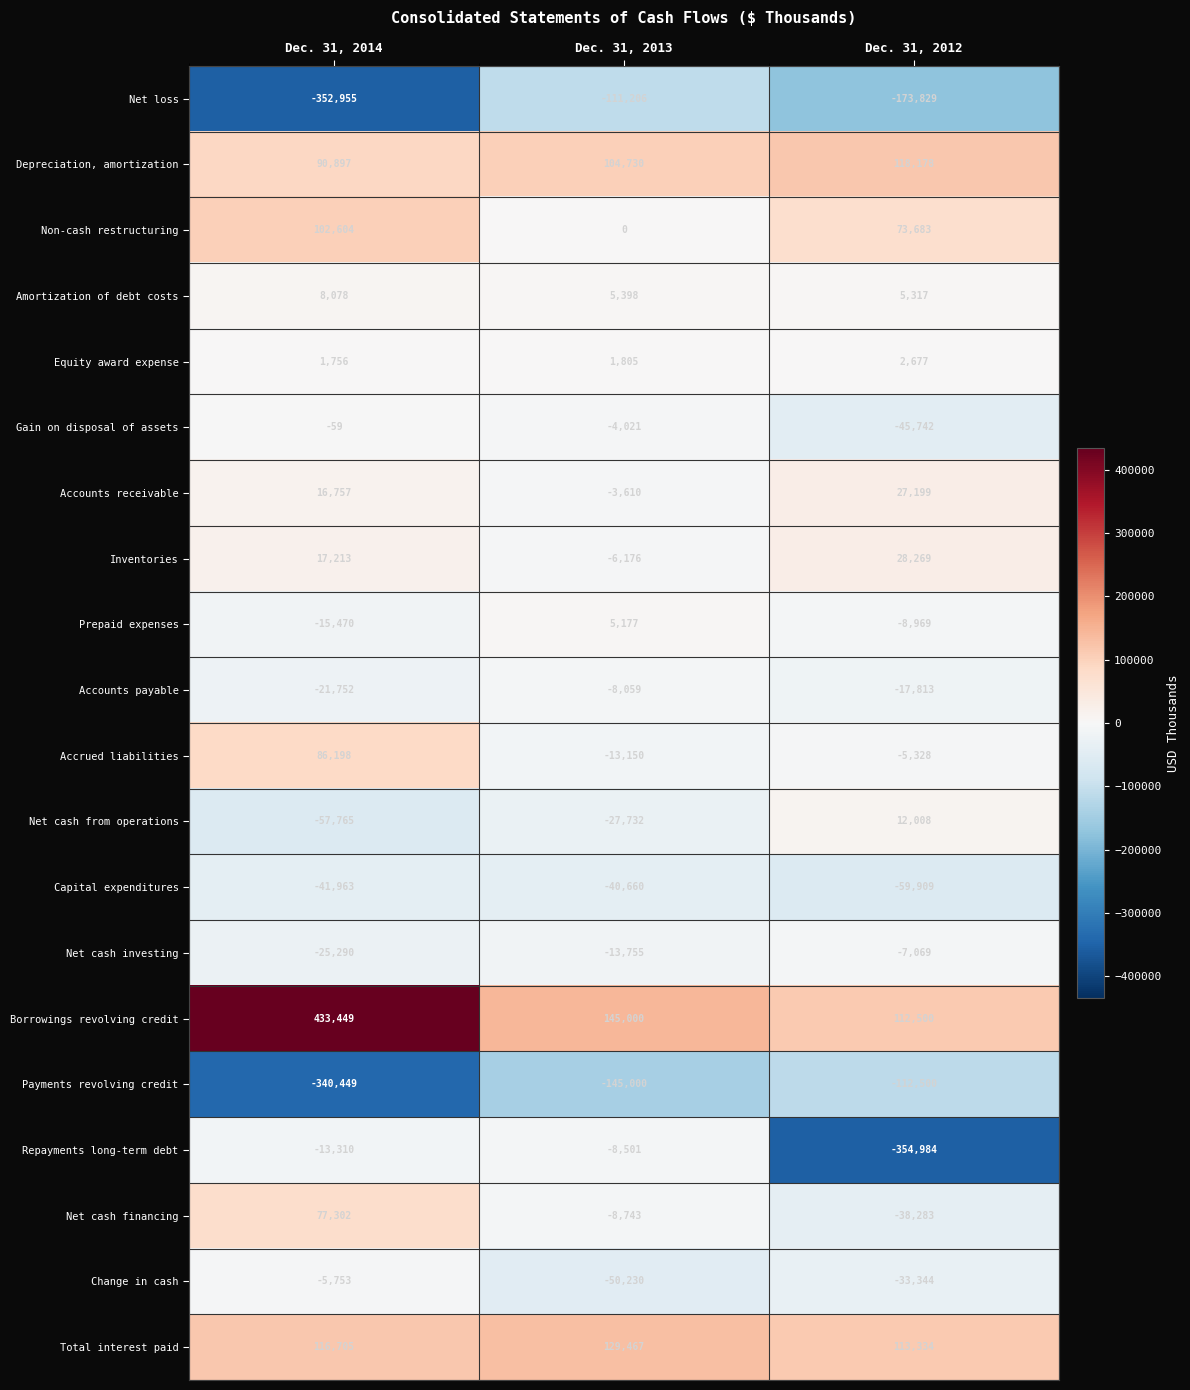

What is the maximum value shown in the chart?

433449